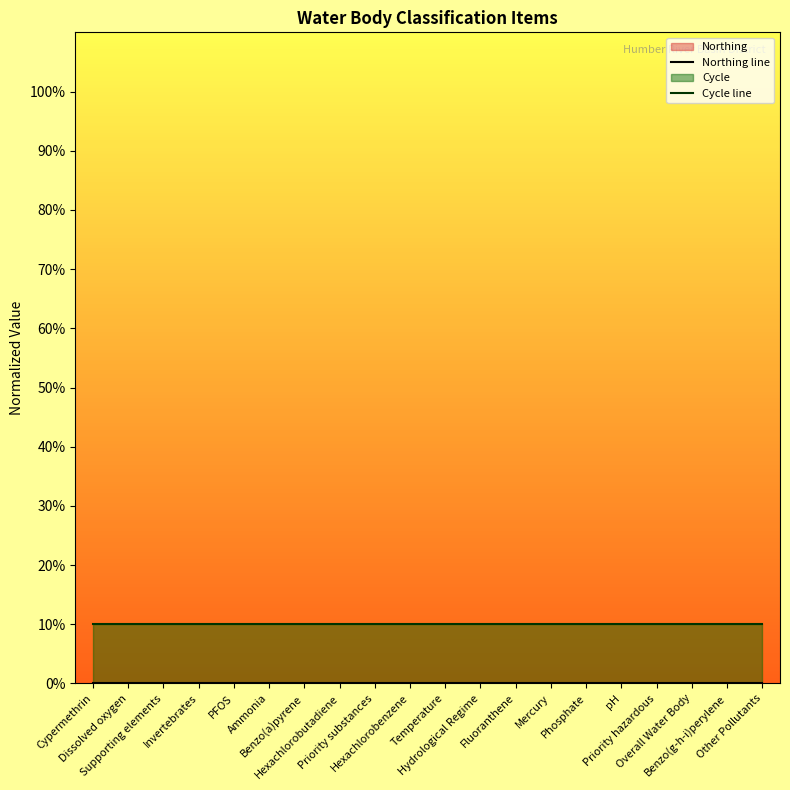

True or false: Cycle line and Northing line cross at least once.

False